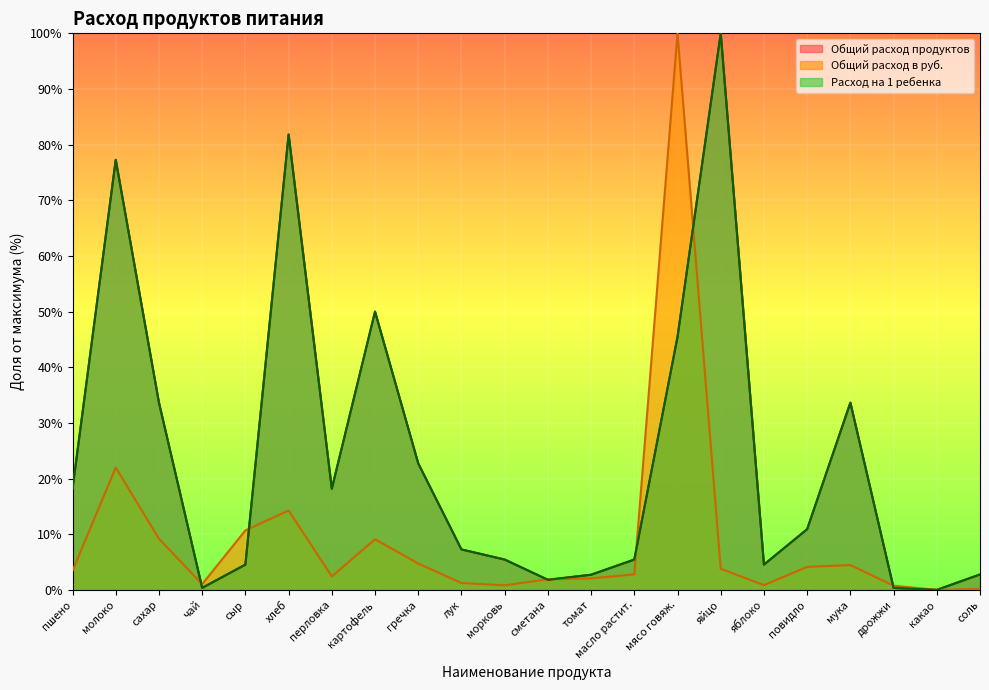

In Общий расход продуктов, how many points are lower than both neighbors (excluding endpoints)?

5